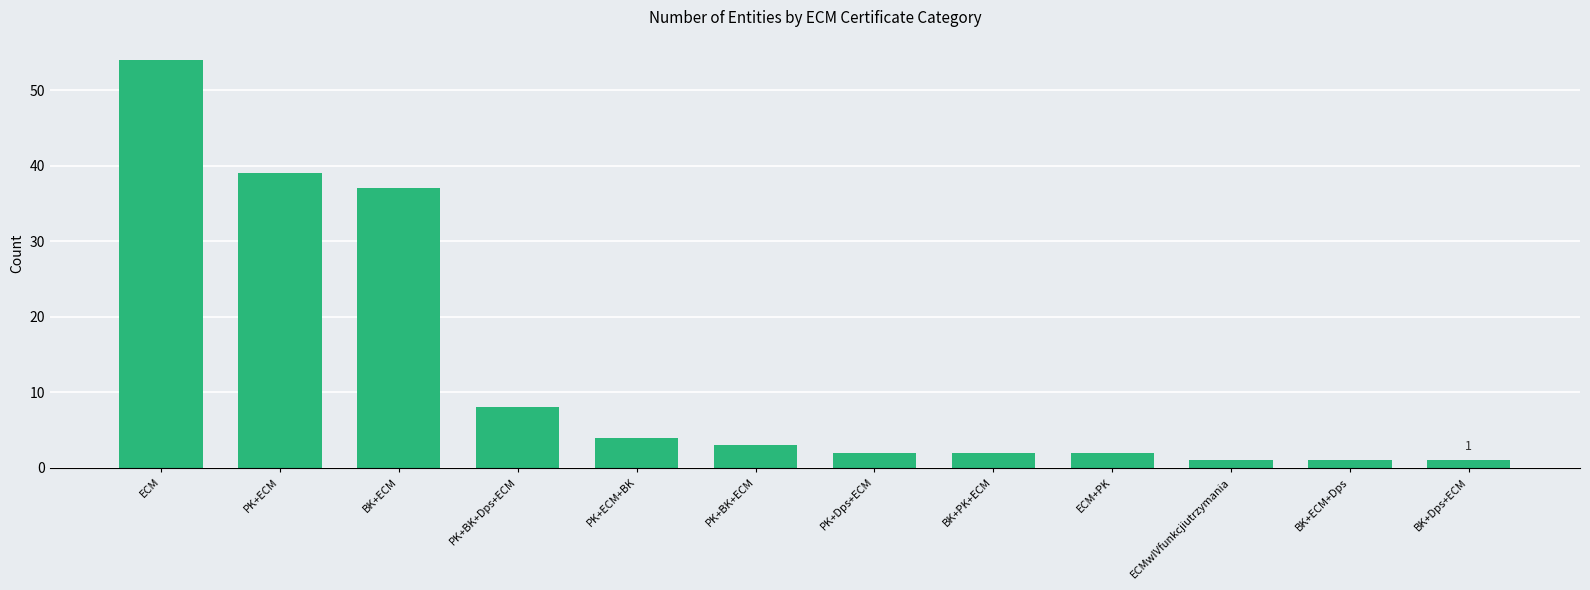

What is the label of the 9th bar from the right?

PK+BK+Dps+ECM